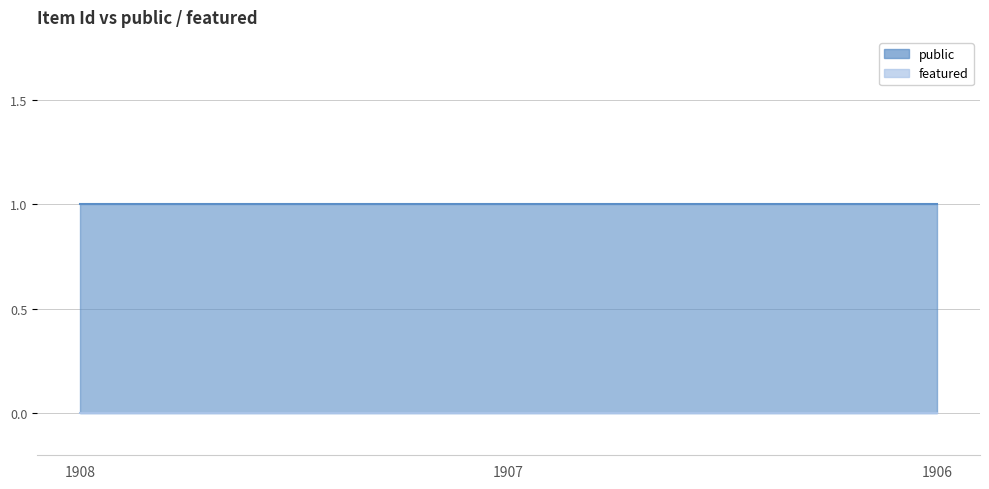

Which category has the lowest value across all series?

1908